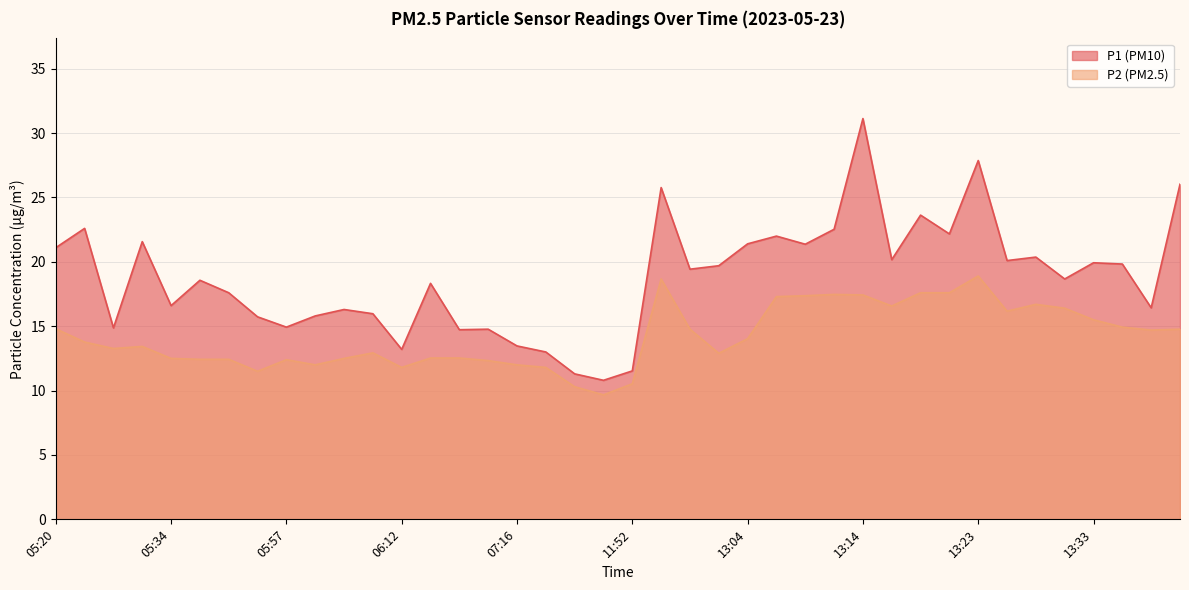

True or false: P1 and P2 intersect in this chart.

False